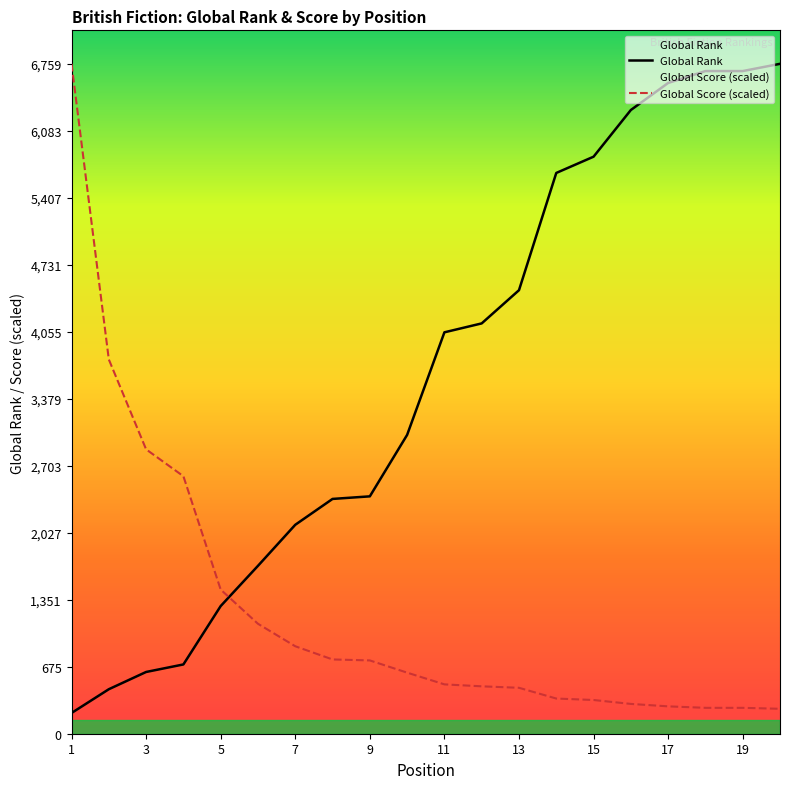

Rank the categories by Global Rank value from lowest to highest.

1, 2, 3, 4, 5, 6, 7, 8, 9, 10, 11, 12, 13, 14, 15, 16, 17, 18, 19, 20